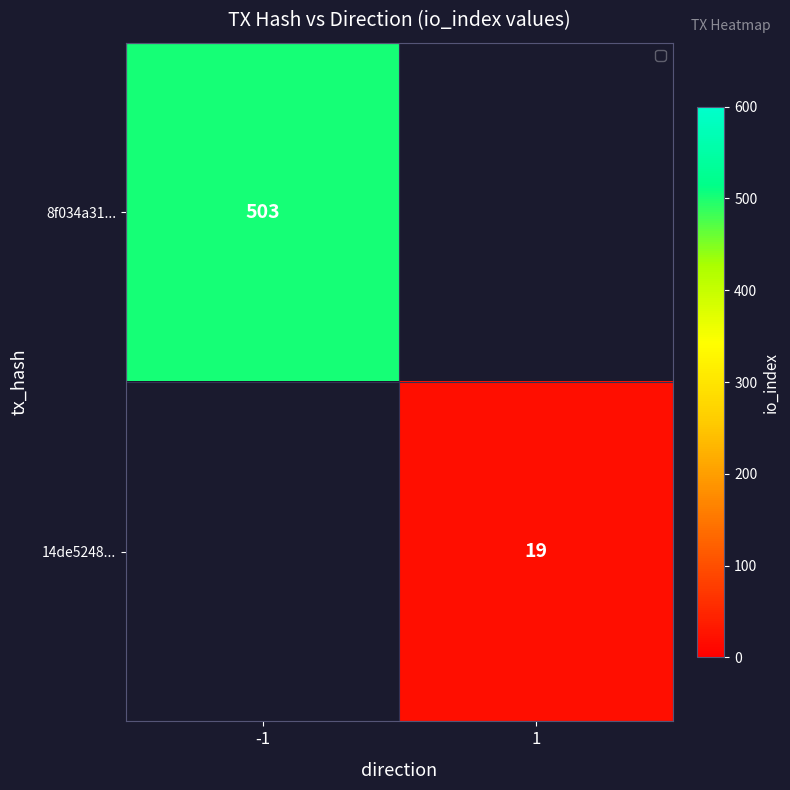

The value of 14de5248... at 1 is 19. True or false?

True